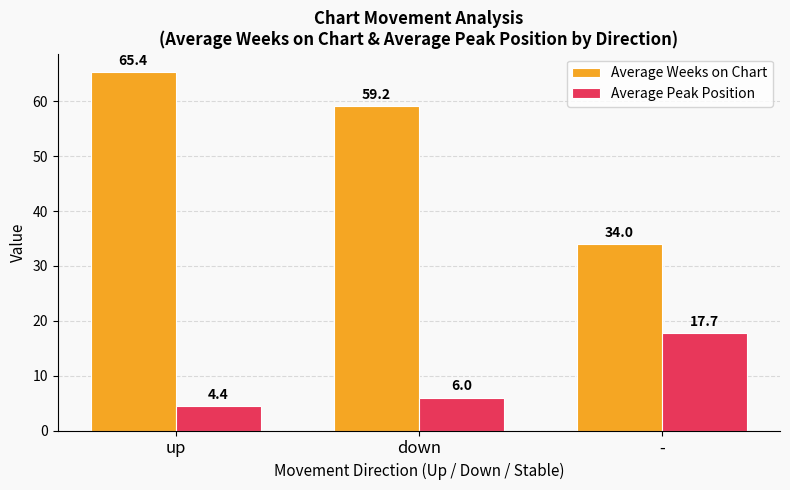

Reading left to right, extract all data points from this chart.

Average Weeks on Chart: up=65.4	down=59.2	-=34.0
Average Peak Position: up=4.4	down=6.0	-=17.7